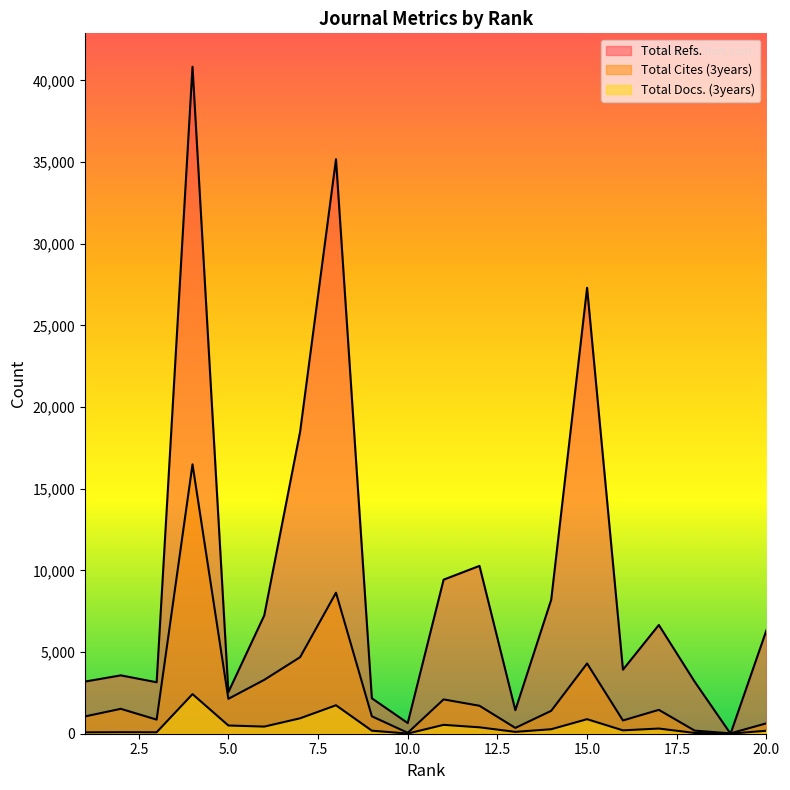

True or false: Total Refs. and Total Cites (3years) intersect in this chart.

True